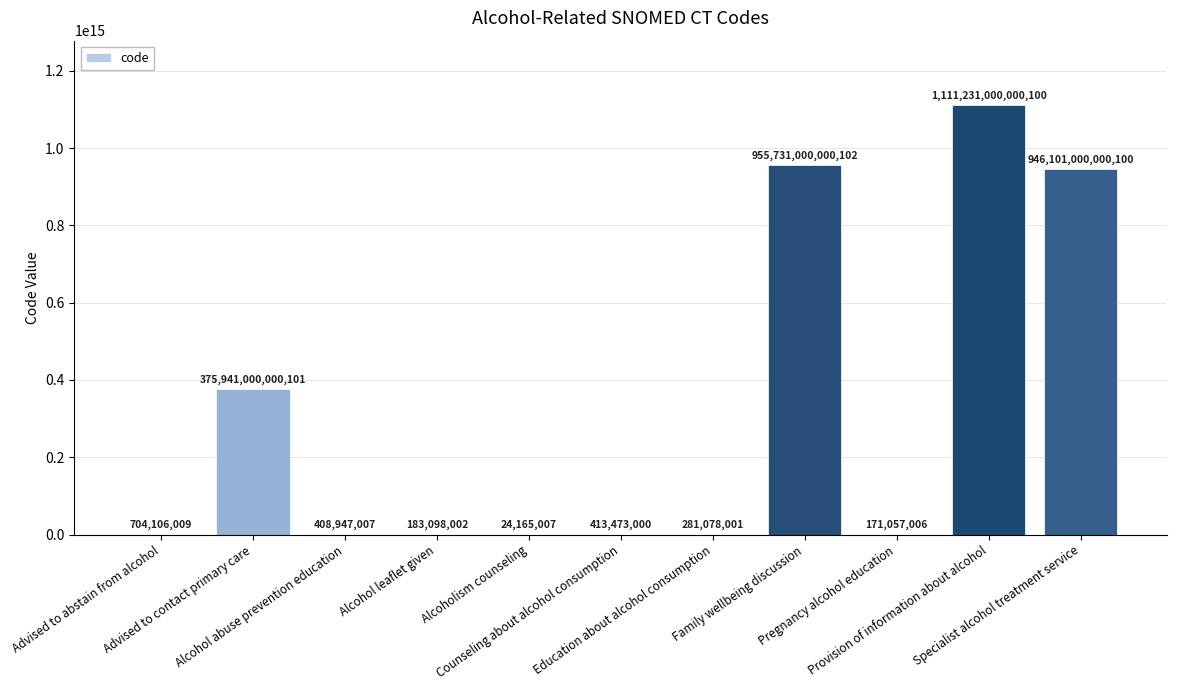

Rank the categories by value from lowest to highest.

Alcoholism counseling, Pregnancy alcohol education, Alcohol leaflet given, Education about alcohol consumption, Alcohol abuse prevention education, Counseling about alcohol consumption, Advised to abstain from alcohol, Advised to contact primary care, Specialist alcohol treatment service, Family wellbeing discussion, Provision of information about alcohol